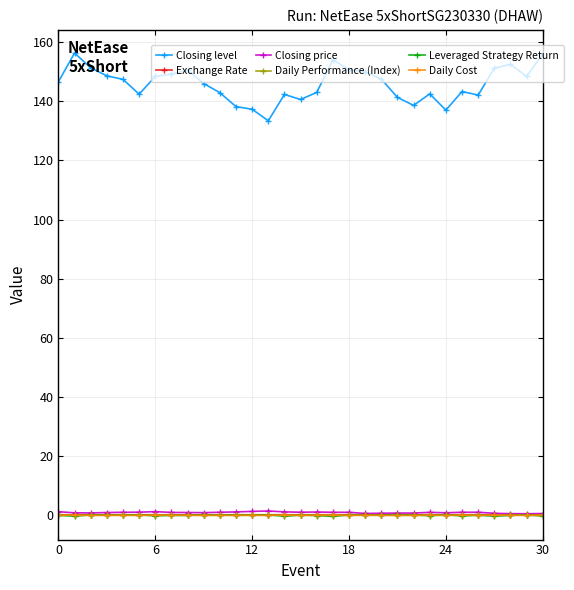

Does the chart display data point markers on the line(s)?

Yes